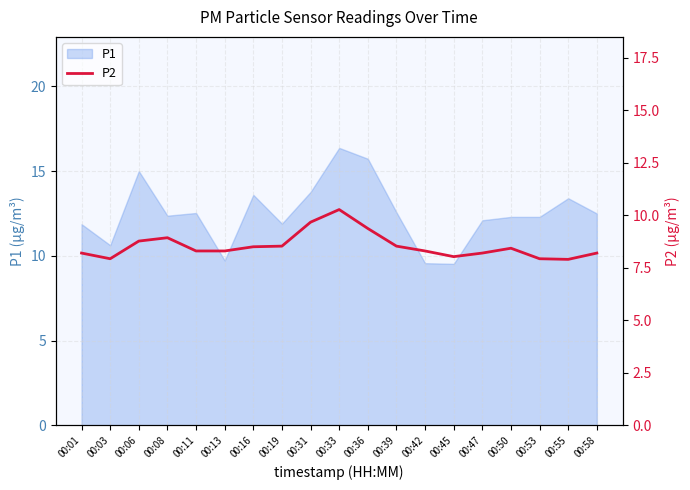

True or false: the data shows 8.8 at 00:06.

True